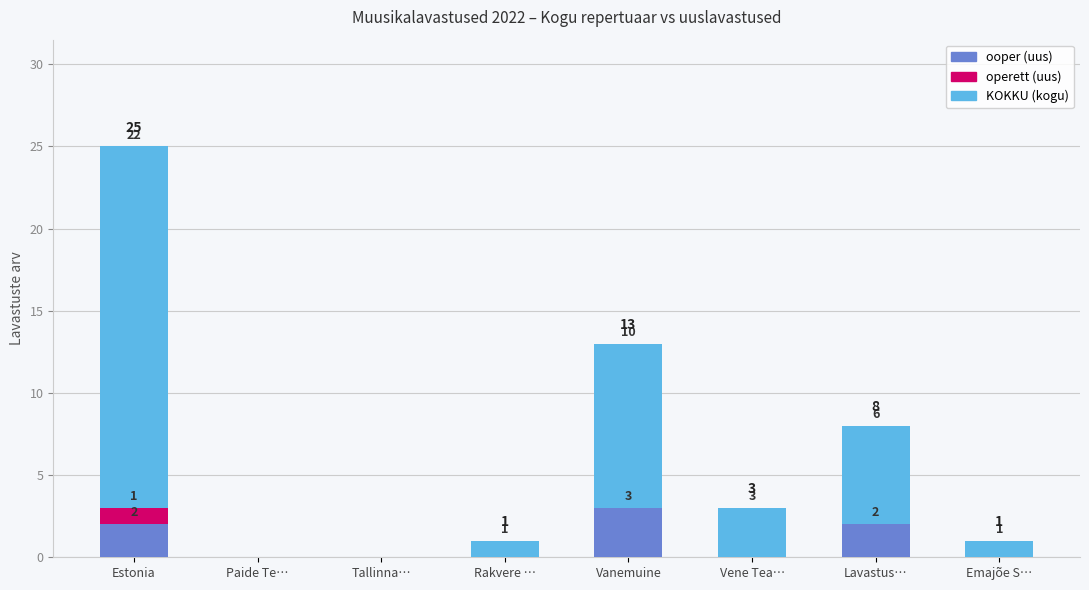

At which label does ooper (uus) reach its peak?

Vanemuine